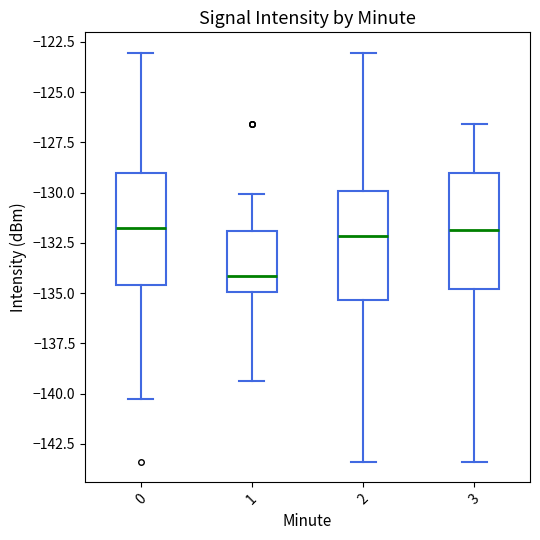

Where is the lower edge of the box at x = 0 on the y-axis? The values are not printed on the chart, so give them approximately, as read against the axis.

-134.5